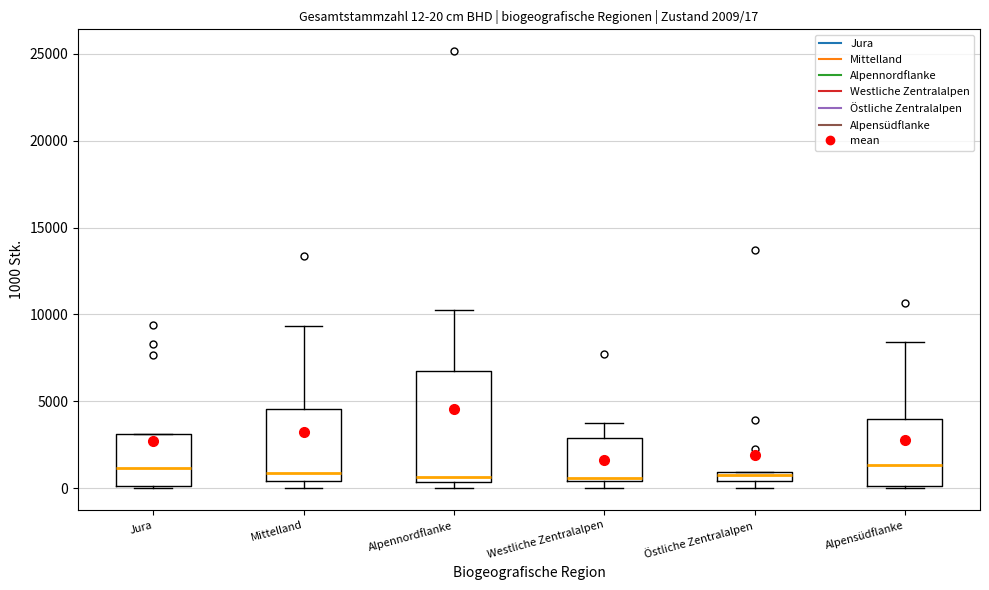

Which box is the tallest, from its lower edge to its upper edge?

Alpennordflanke